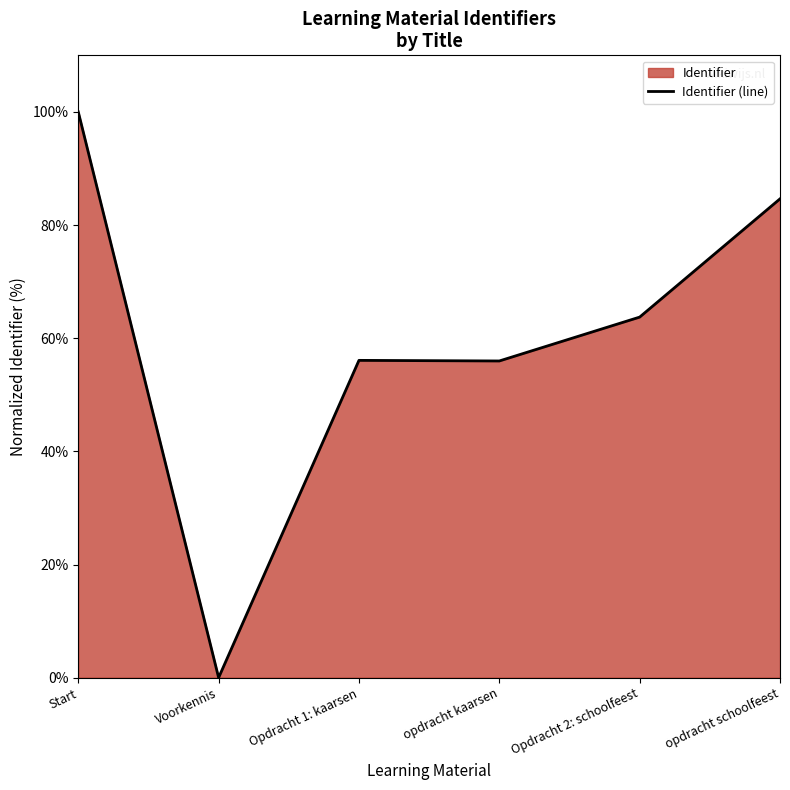

Which label corresponds to the largest value in the chart?

Start